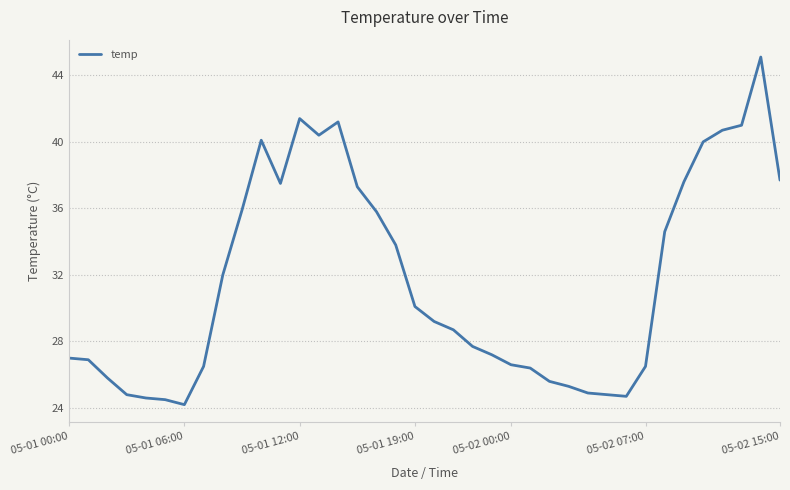

What is the smallest value displayed?

24.2